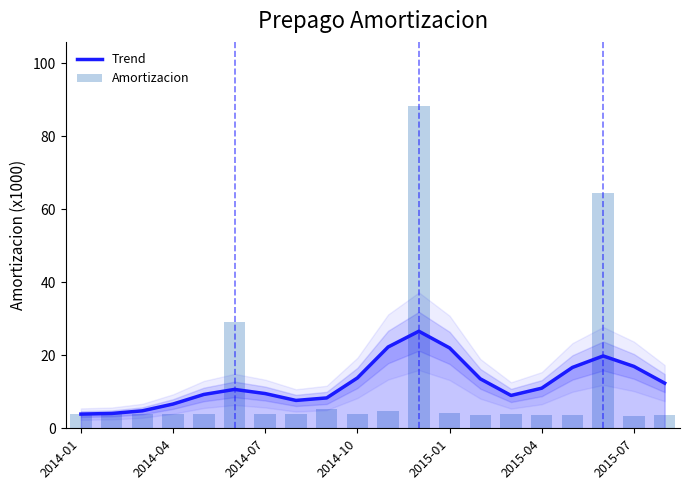

What is the highest value of the Amortizacion series?

88.2